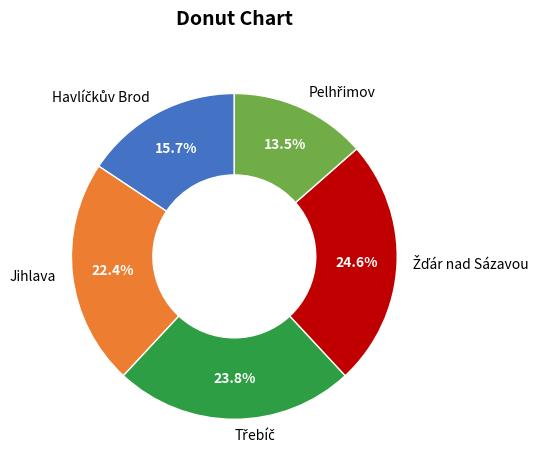

Is there any slice that represents more than half of the pie?

No